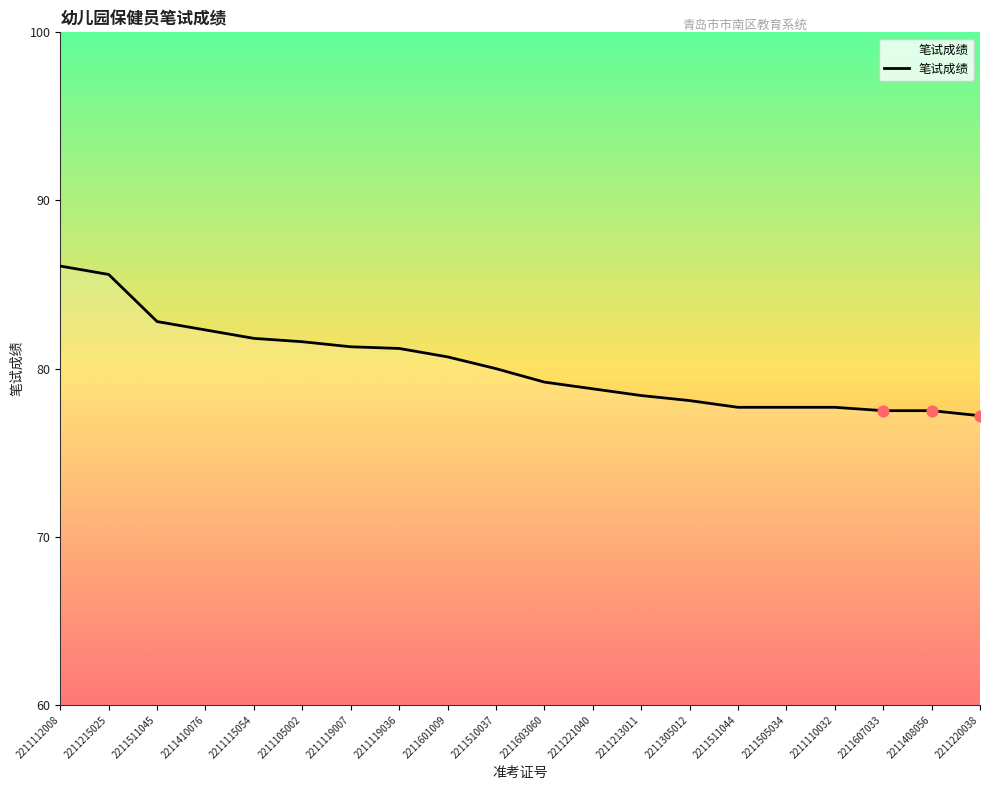

What is the change in value from 2211603060 to 2211511044?

-1.5